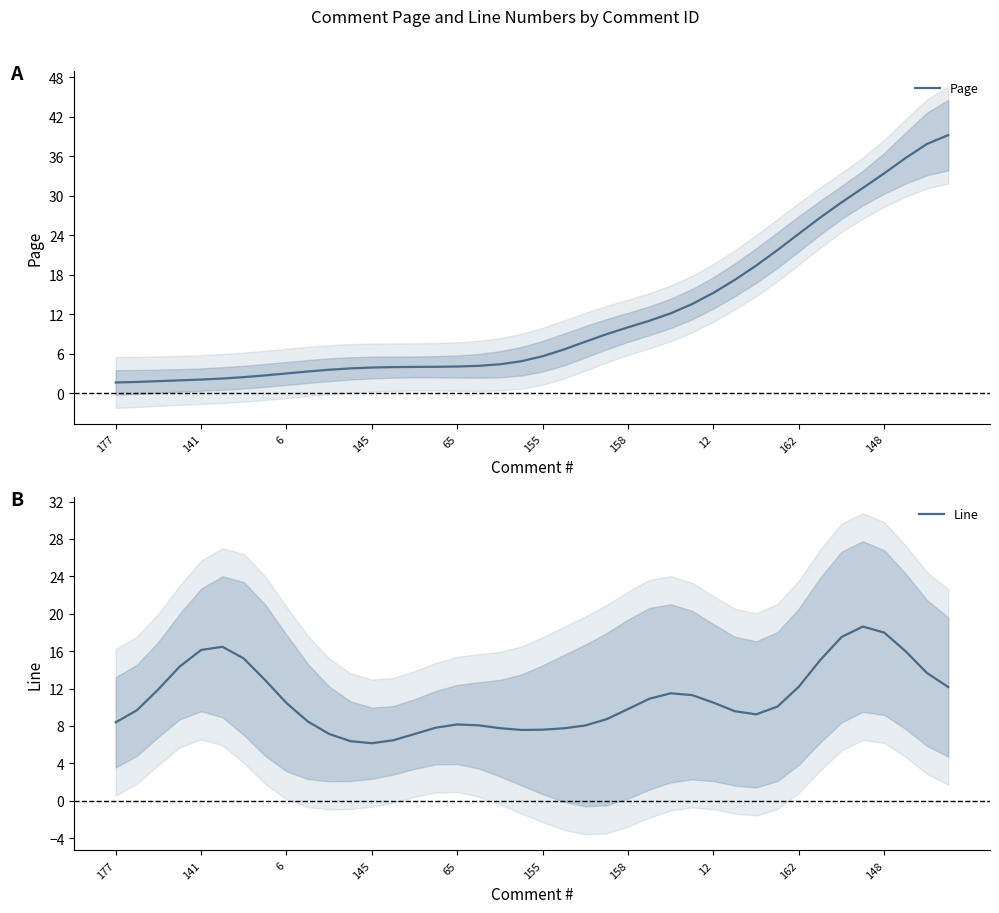

True or false: Page has more than 1 points higher than both neighbors.

False